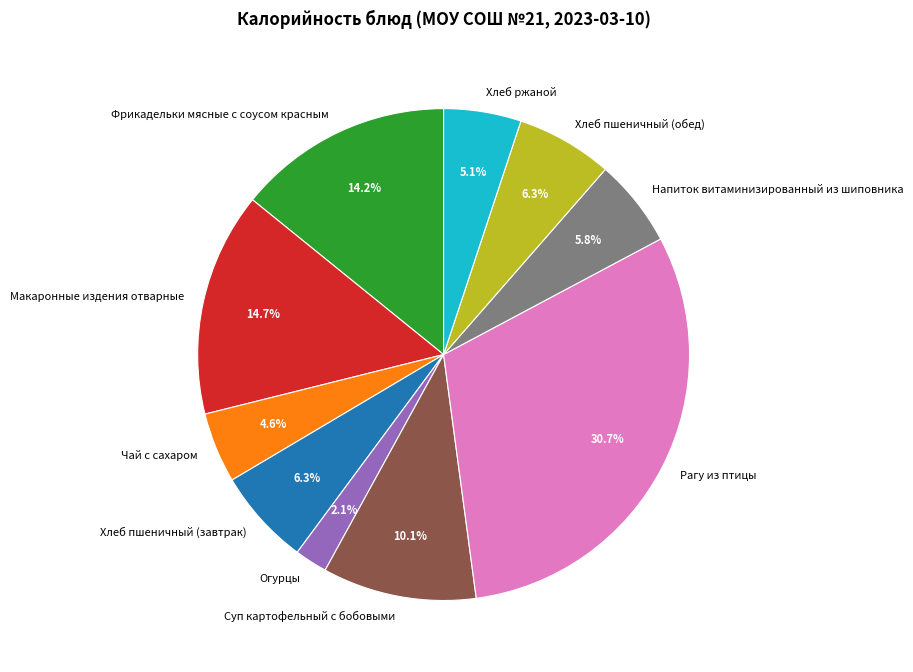

Count the number of slices in the pie.

10